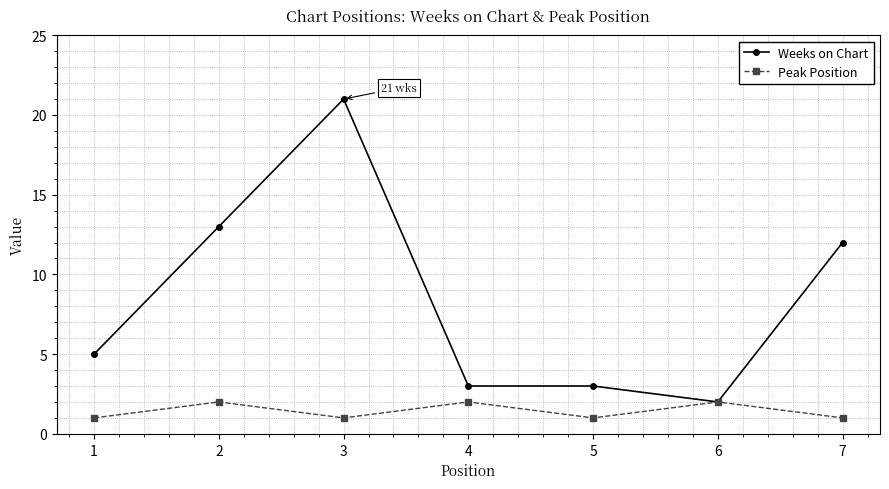

List the series in order of their peak value, highest first.

Weeks on Chart, Peak Position